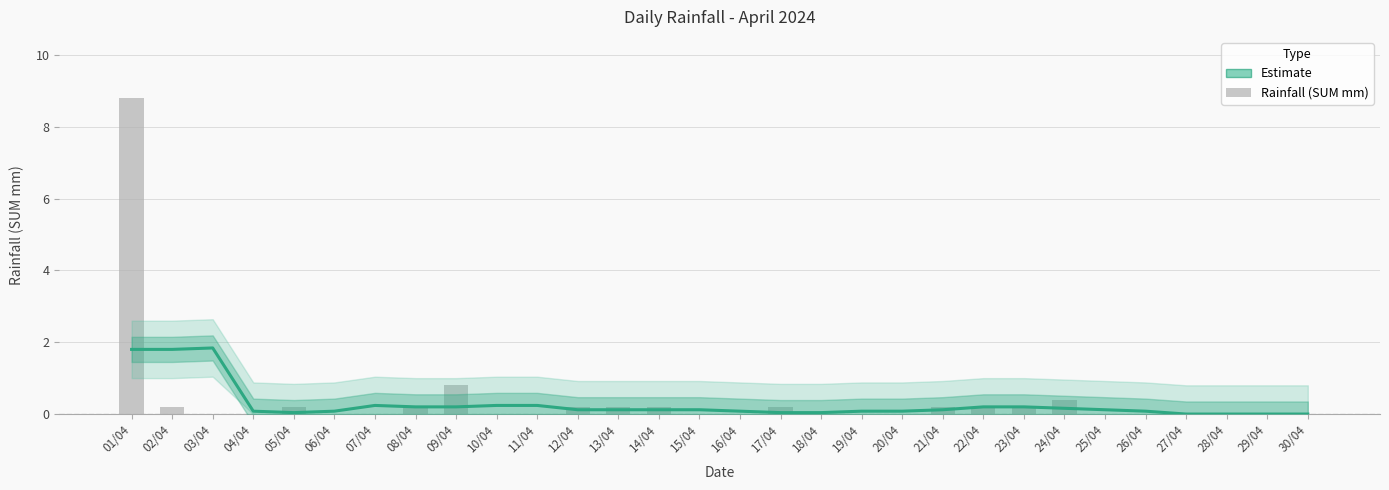

Rank the categories by value from highest to lowest.

03/04, 01/04, 02/04, 07/04, 10/04, 11/04, 08/04, 09/04, 22/04, 23/04, 24/04, 12/04, 13/04, 14/04, 15/04, 21/04, 25/04, 04/04, 06/04, 16/04, 19/04, 20/04, 26/04, 05/04, 17/04, 18/04, 27/04, 28/04, 29/04, 30/04